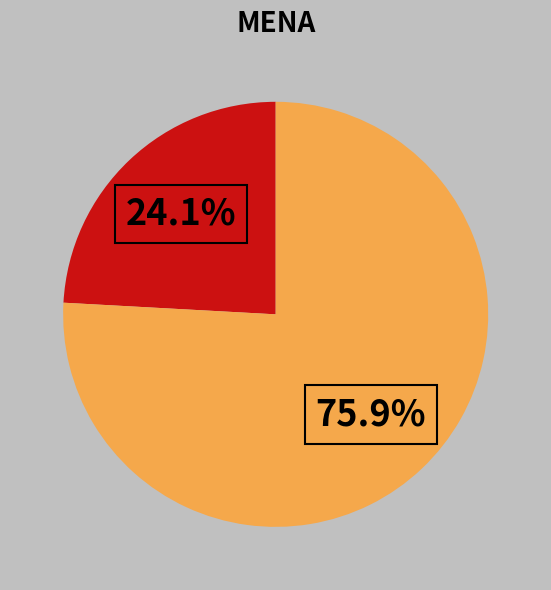

Does any single category account for the majority?

Yes